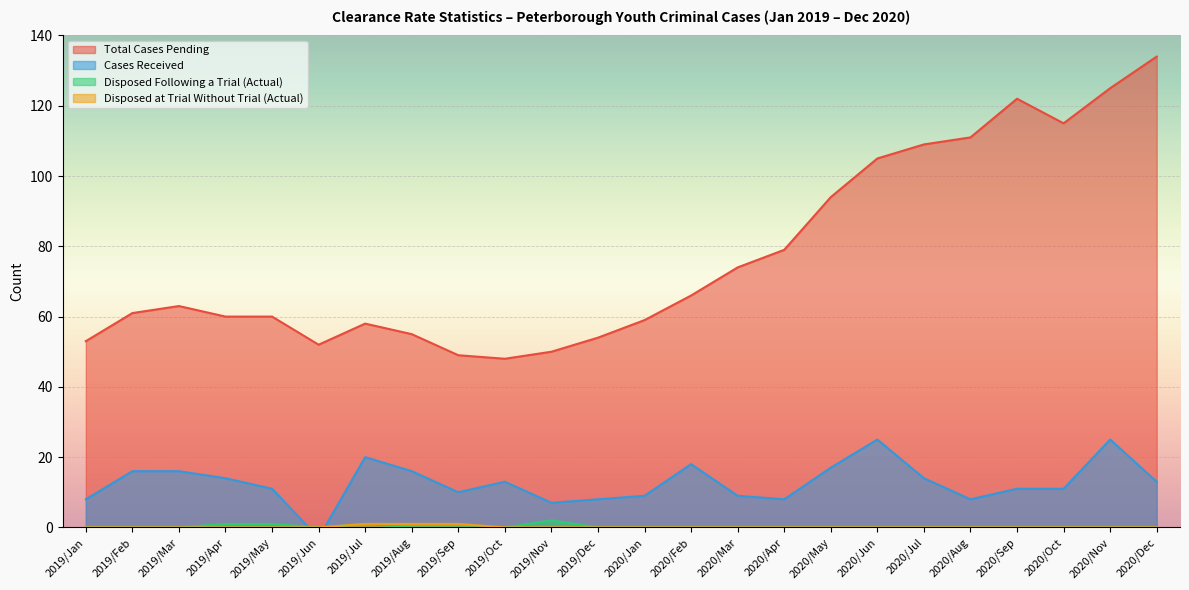

What are all the series names shown in the legend?

Total Cases Pending, Cases Received, Disposed Following a Trial (Actual), Disposed at Trial Without Trial (Actual)